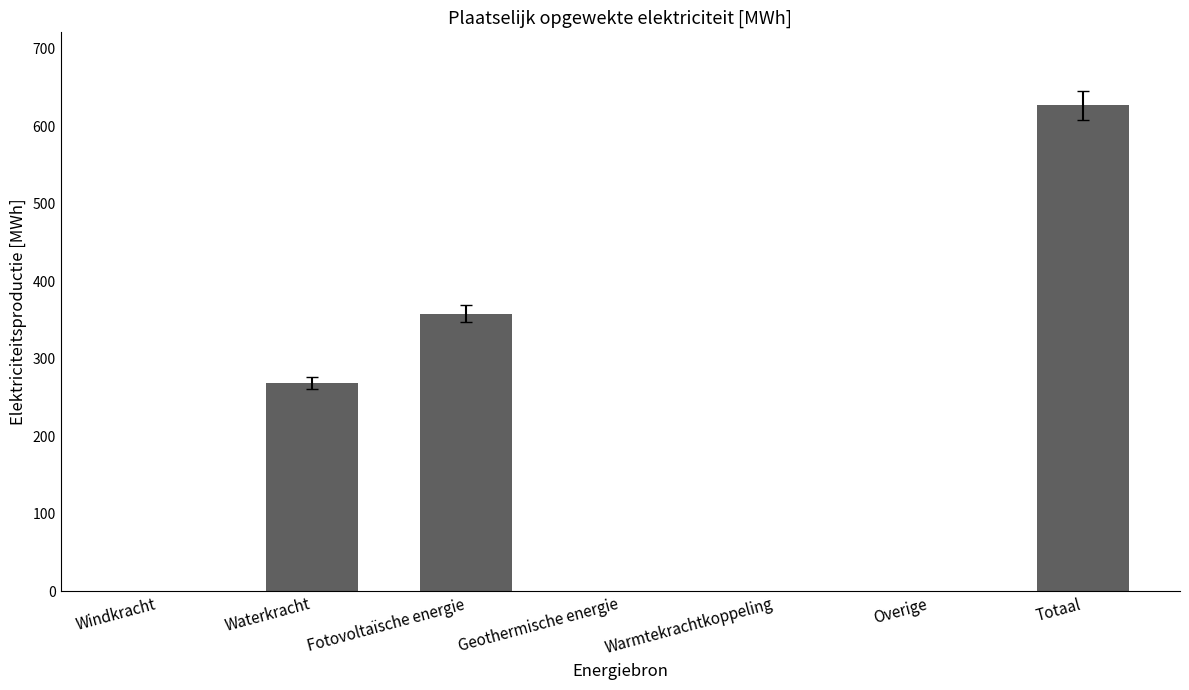

What is the change in value from Fotovoltaïsche energie to Geothermische energie?

-358.3